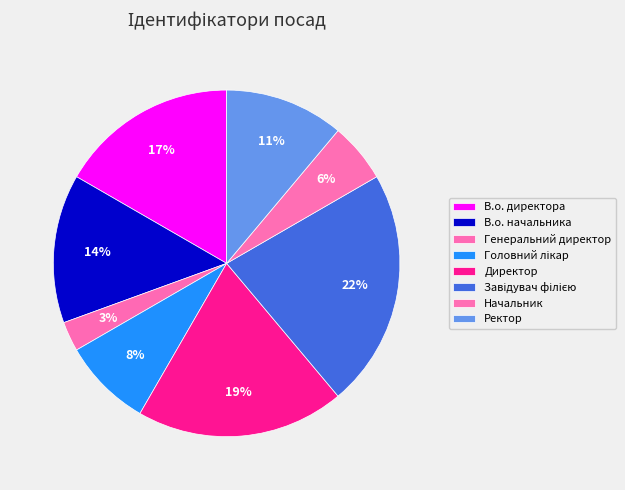

How many slices are in this pie chart?

8